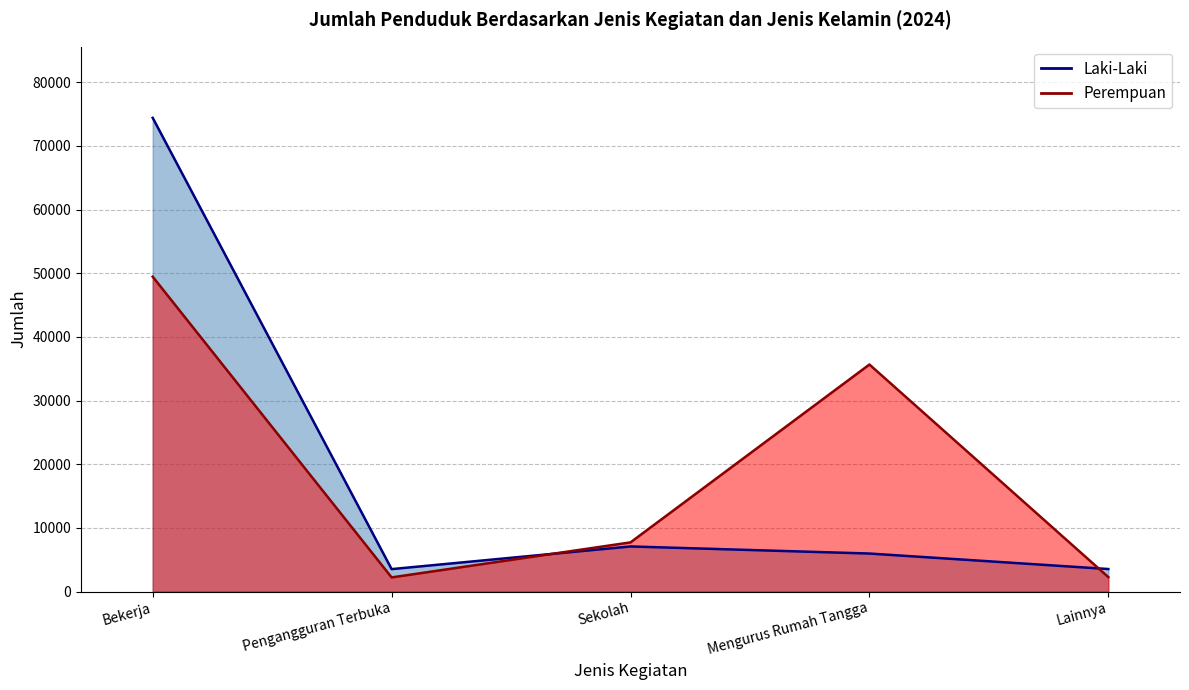

The value of Laki-Laki at Mengurus Rumah Tangga is 8292. True or false?

False